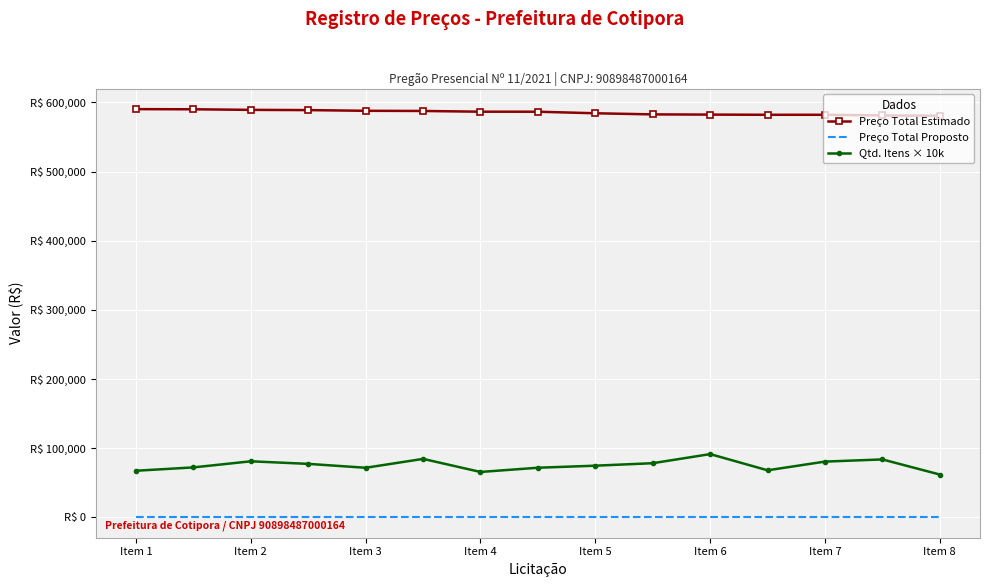

What is the label of the 14th point from the right?

Item 2